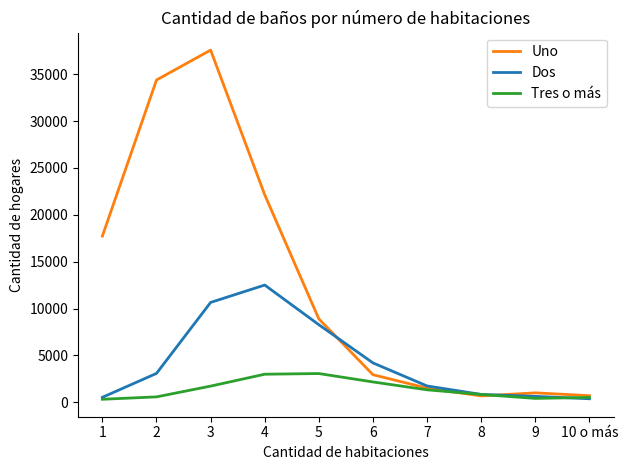

The value of Uno at 6 is 2936. True or false?

True